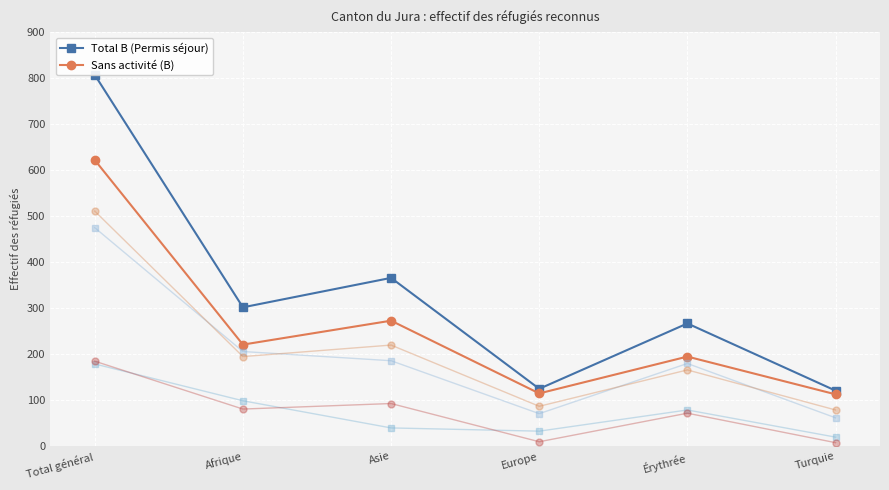

What is the difference between the second highest and second lowest values in the Femmes series?

135